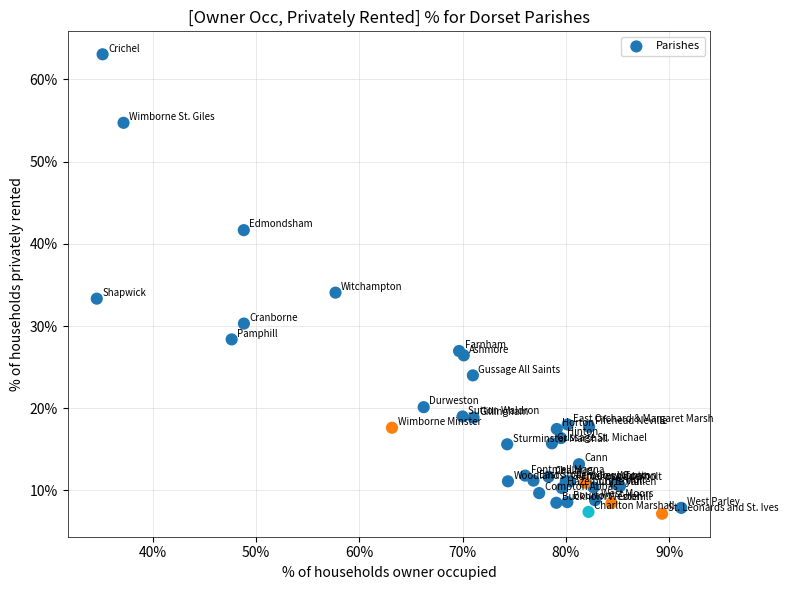

What Y value in the scatter plot is closest to 35?

34.1